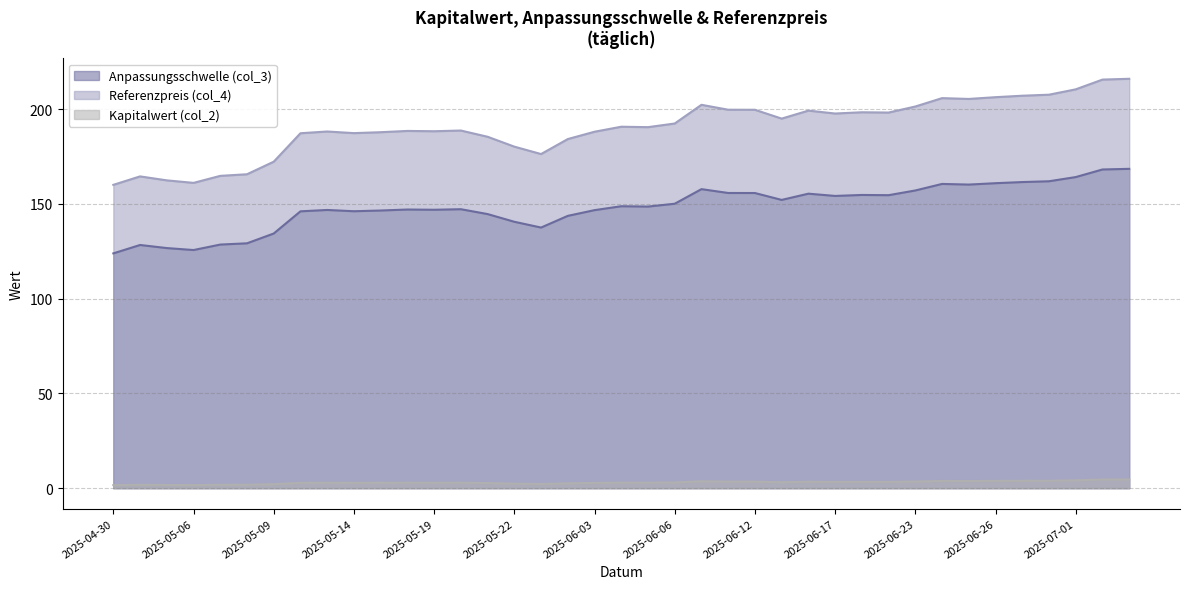

Reading left to right, what are all the values shown in this chart?

Anpassungsschwelle (col_3): 123.9	128.3	126.7	125.7	128.5	129.2	134.4	146.1	146.8	146.1	146.5	147.0	146.9	147.2	144.6	140.6	137.5	143.7	146.7	148.8	148.6	150.1	157.8	155.8	155.7	152.1	155.4	154.2	154.7	154.6	157.1	160.5	160.2	160.9	161.5	161.9	164.2	168.2	168.5
Referenzpreis (col_4): 160.1	164.5	162.4	161.1	164.8	165.6	172.3	187.3	188.2	187.3	187.8	188.5	188.3	188.7	185.4	180.2	176.3	184.2	188.1	190.7	190.5	192.4	202.3	199.7	199.7	195.0	199.2	197.7	198.3	198.2	201.4	205.8	205.4	206.3	207.1	207.6	210.4	215.6	216.0
Kapitalwert (col_2): 1.6	1.8	1.7	1.6	1.8	1.8	2.1	2.8	2.9	2.8	2.9	2.9	2.9	2.9	2.7	2.4	2.2	2.5	2.8	2.9	2.9	3.0	3.6	3.4	3.4	3.1	3.4	3.3	3.3	3.3	3.5	3.8	3.8	3.8	3.9	3.9	4.1	4.5	4.6